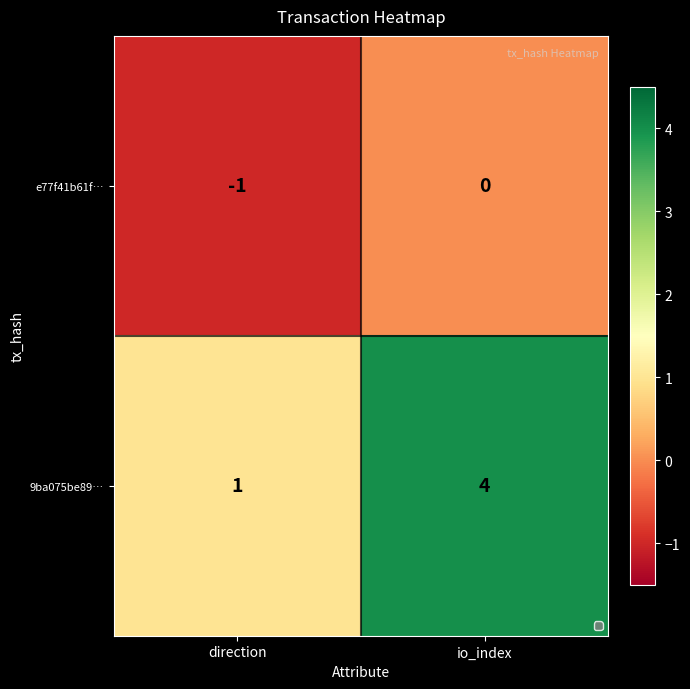

Reading left to right, list all the values displayed in this chart.

e77f41b61f…: -1	0
9ba075be89…: 1	4